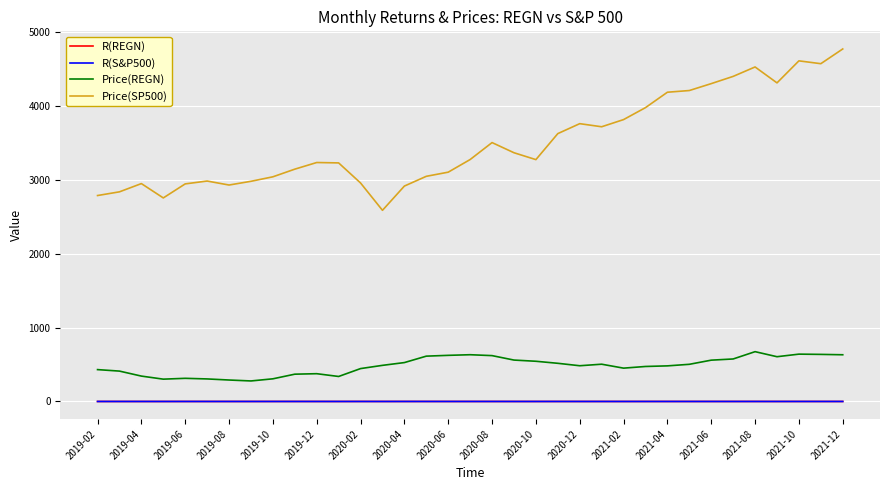

What are all the series names shown in the legend?

R(REGN), R(S&P500), Price(REGN), Price(SP500)